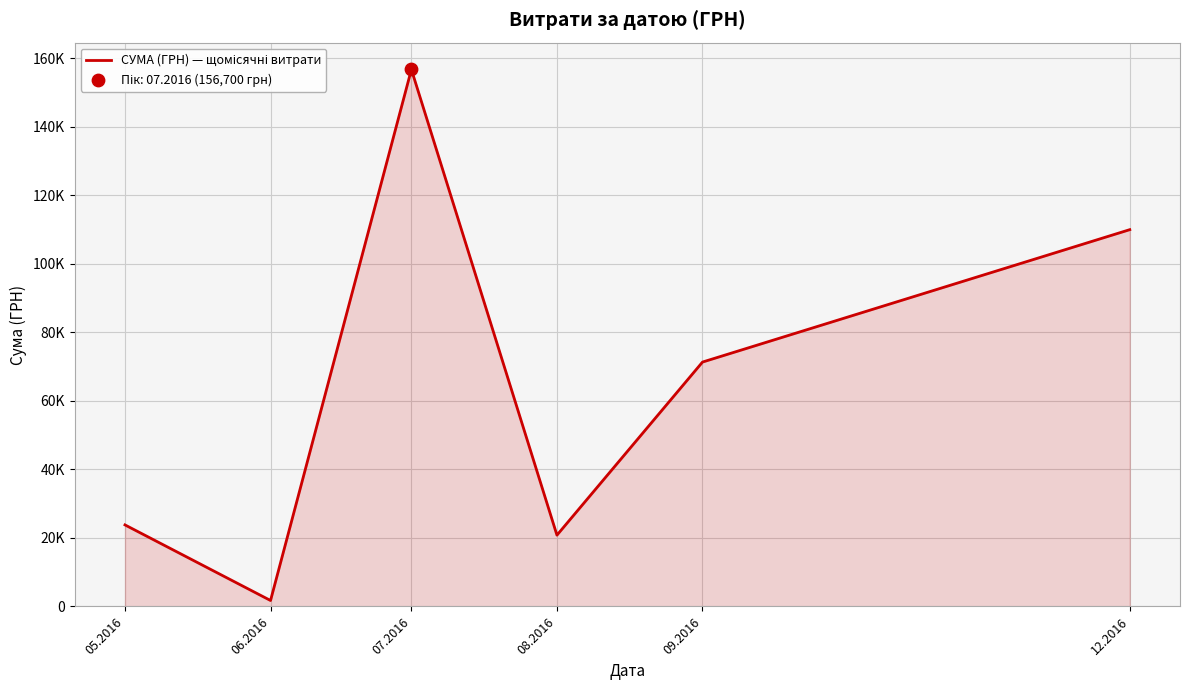

What is the change in value from 08.2016 to 12.2016?

+89149.2